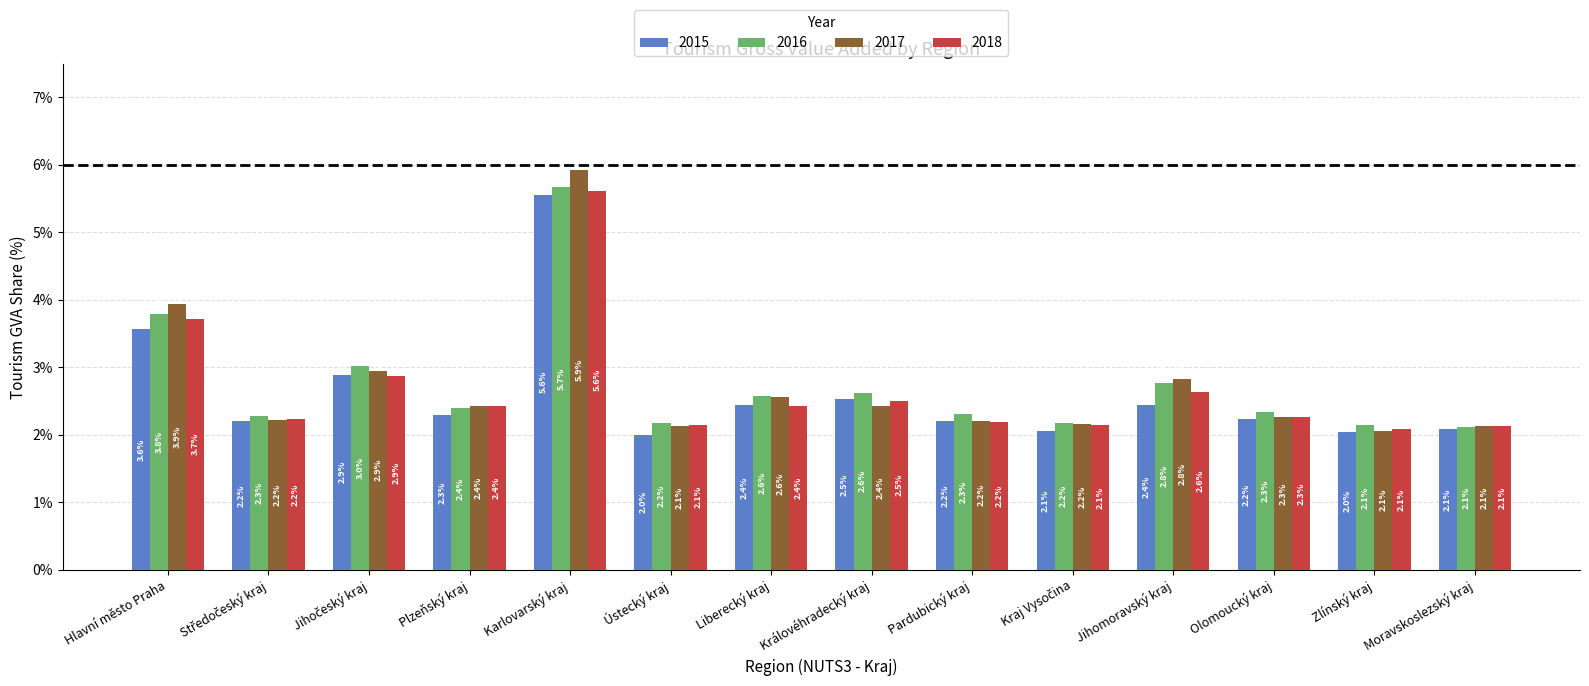

What is the average value of the 2015 series?

2.6